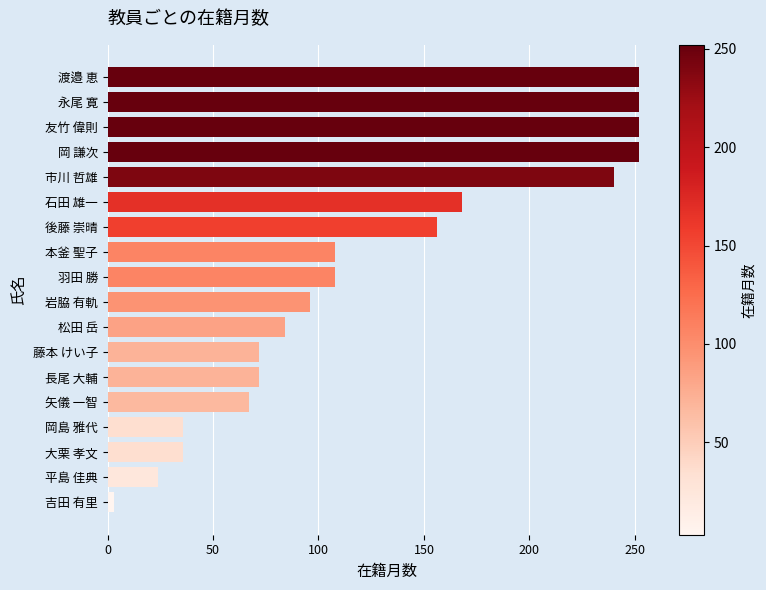

Which category has the lowest value across all series?

吉田 有里